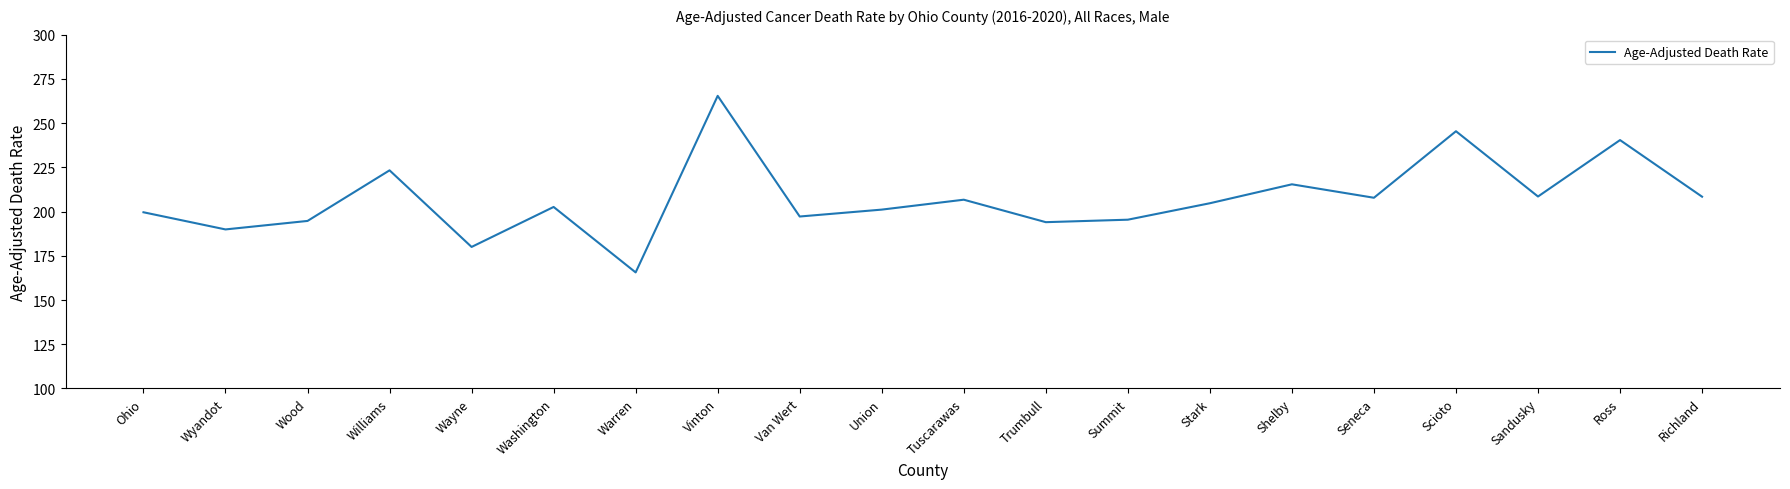

What position from the right is Ohio?

20